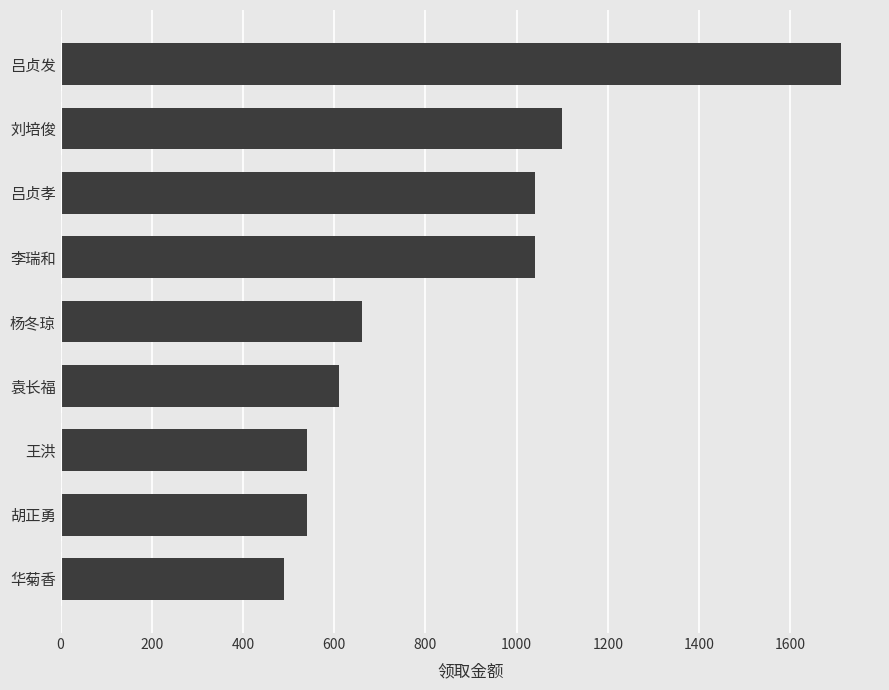

What is the ratio of the value at 王洪 to the value at 刘培俊?

0.5